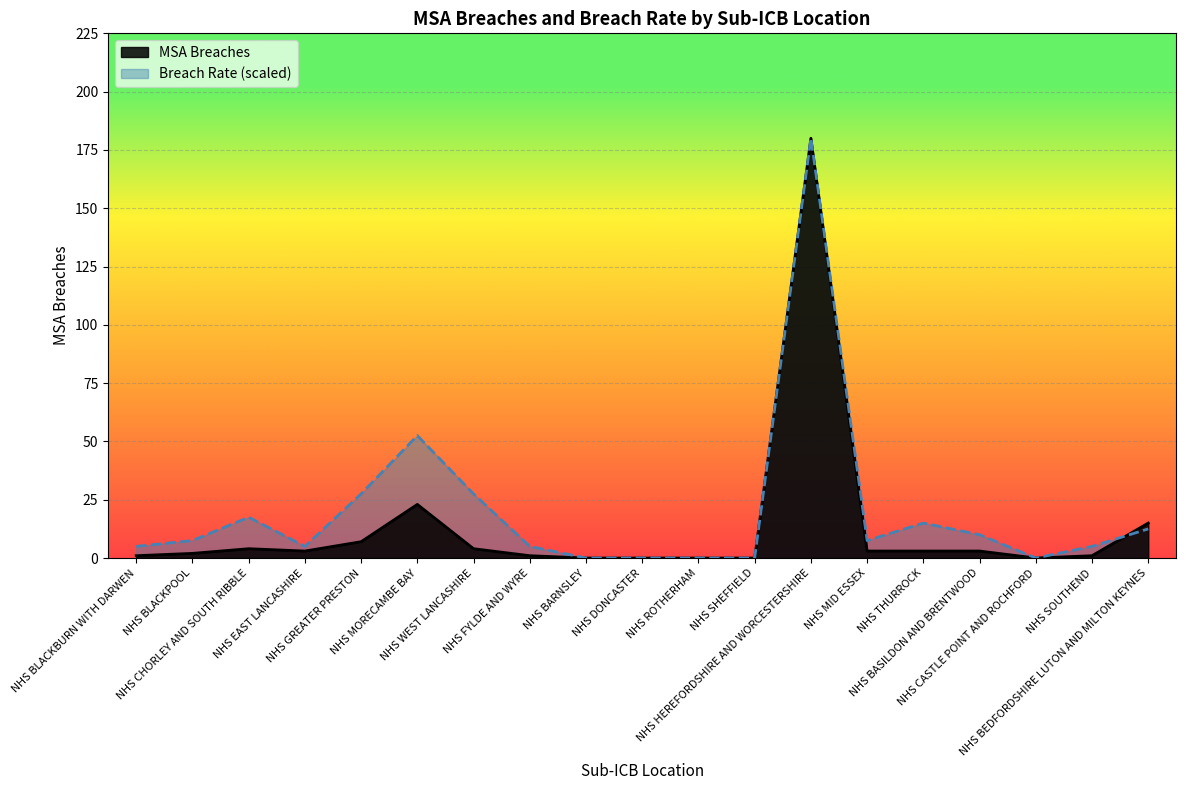

Which series has the largest total across all categories?

Breach Rate (scaled)